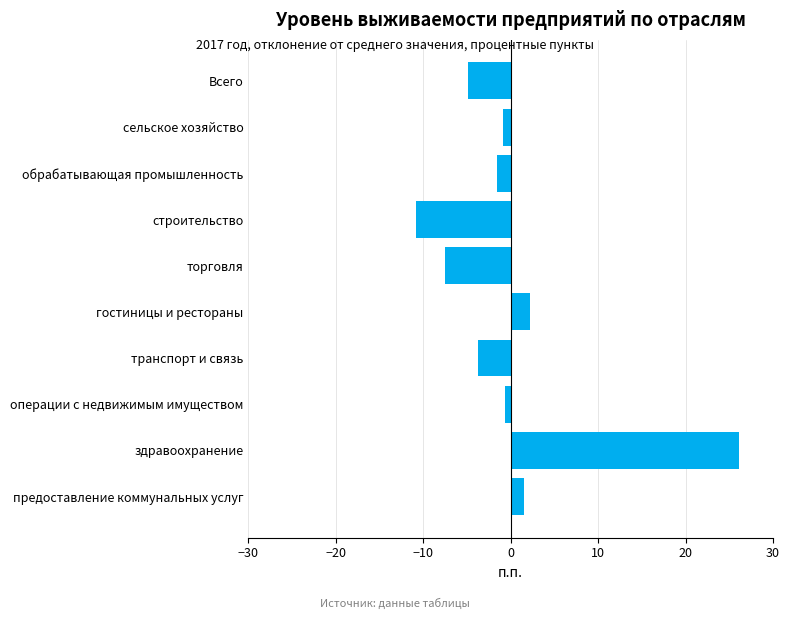

Which category has the highest value across all series?

здравоохранение